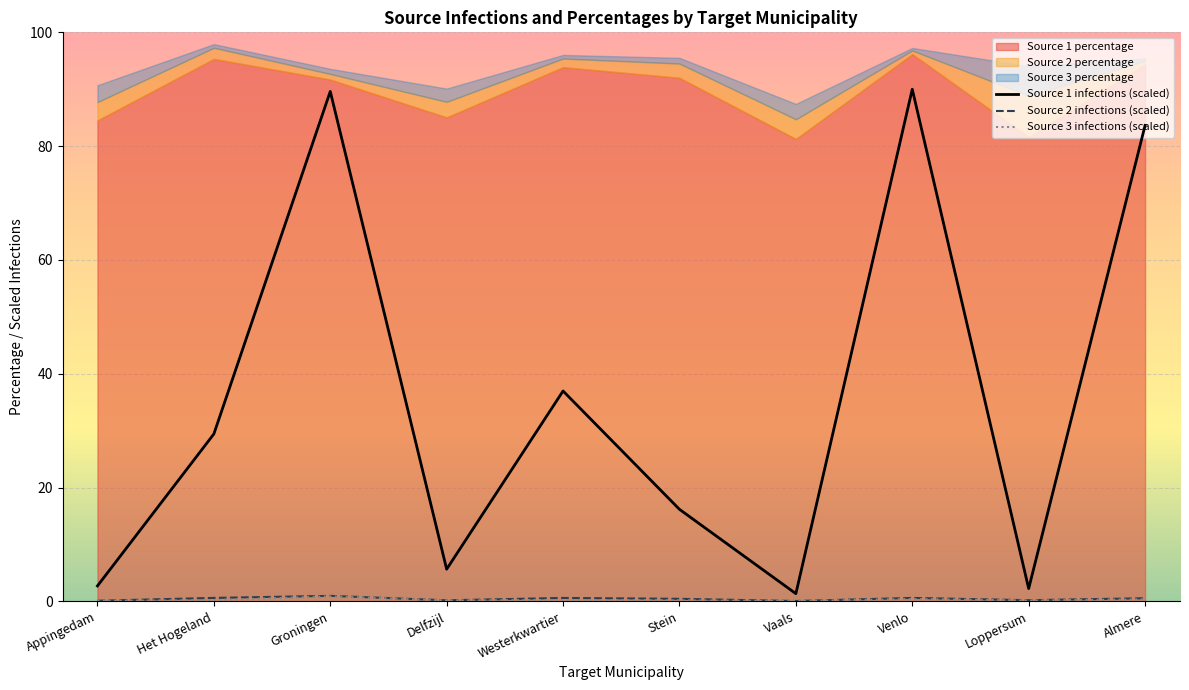

Is the value of Source 2 infections at Vaals greater than the value of Source 1 infections at Westerkwartier?

No